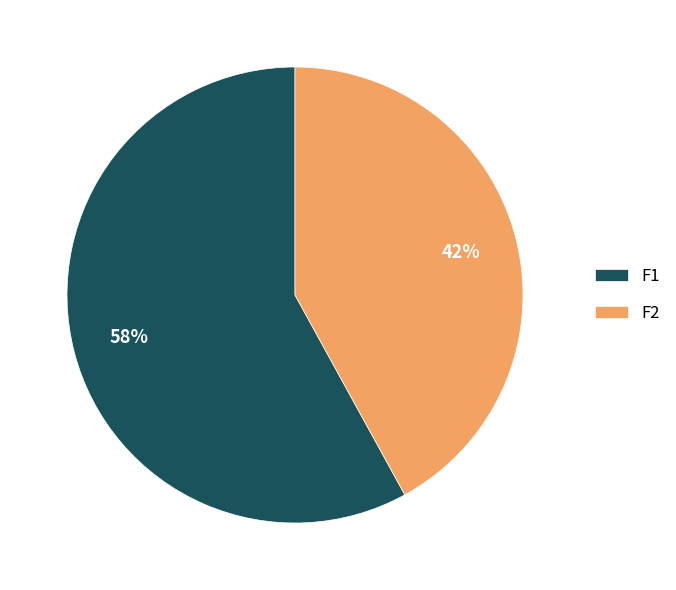

Count the number of slices in the pie.

2